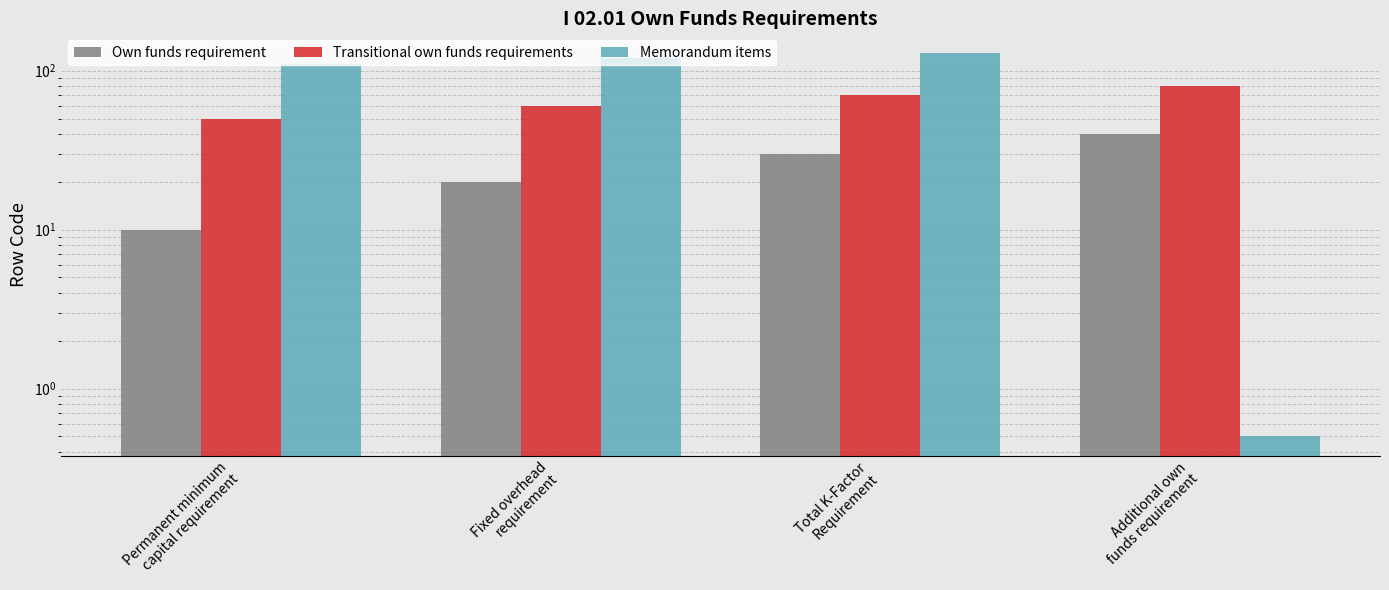

True or false: Own funds requirement has a value of 70.5 at Additional own
funds requirement.

False